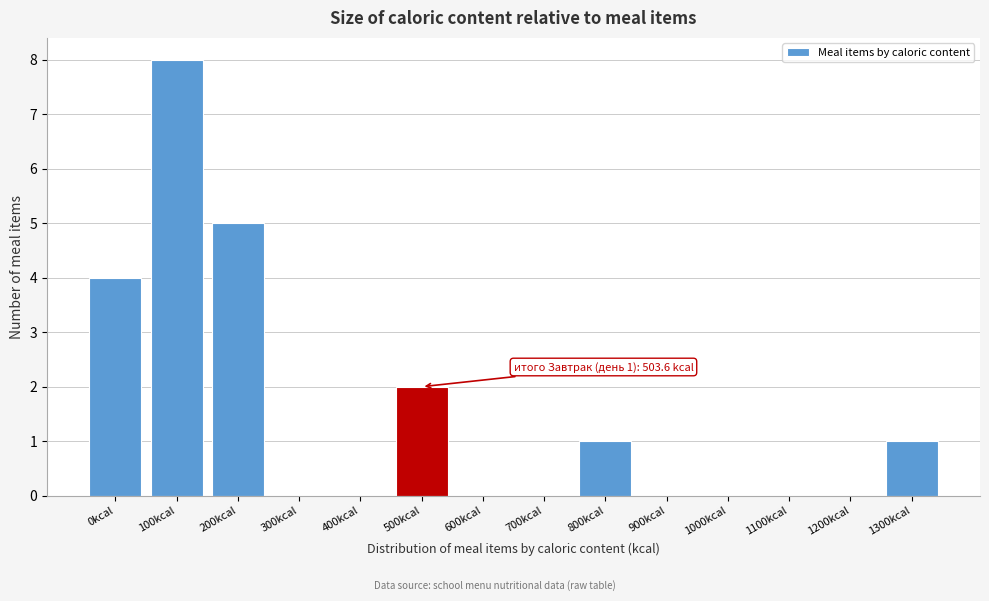

Reading left to right, transcribe all the data shown in this chart.

0kcal=4	100kcal=8	200kcal=5	300kcal=0	400kcal=0	500kcal=2	600kcal=0	700kcal=0	800kcal=1	900kcal=0	1000kcal=0	1100kcal=0	1200kcal=0	1300kcal=1